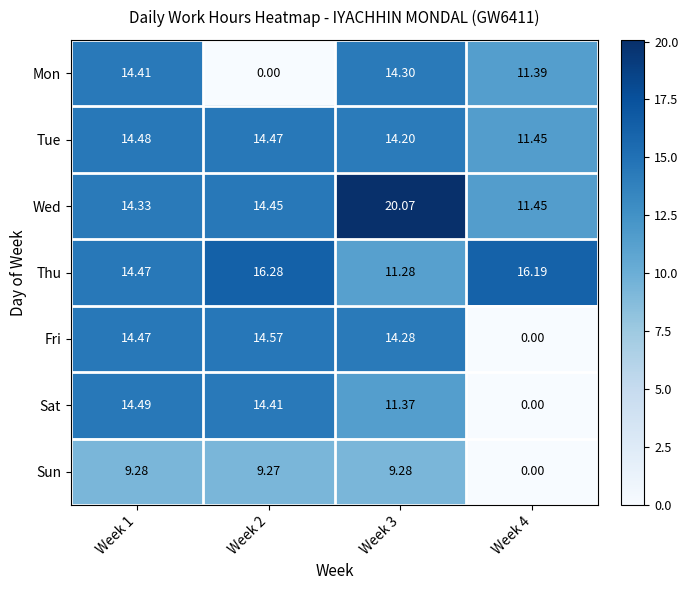

What is the total value across all series at Week 1?

95.9